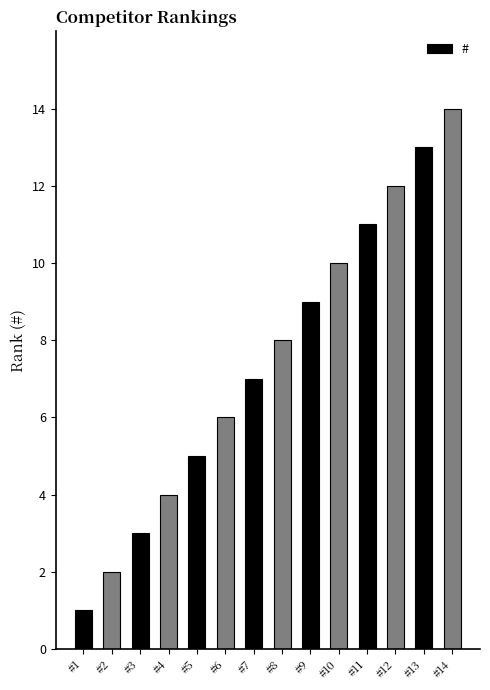

What is the sum of the values at #12 and #13?

25